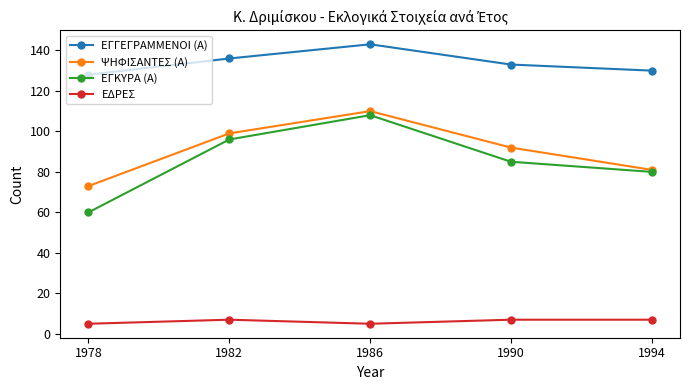

Reading left to right, list all the values displayed in this chart.

ΕΓΓΕΓΡΑΜΜΕΝΟΙ (Α): 128	136	143	133	130
ΨΗΦΙΣΑΝΤΕΣ (Α): 73	99	110	92	81
ΕΓΚΥΡΑ (Α): 60	96	108	85	80
ΕΔΡΕΣ: 5	7	5	7	7